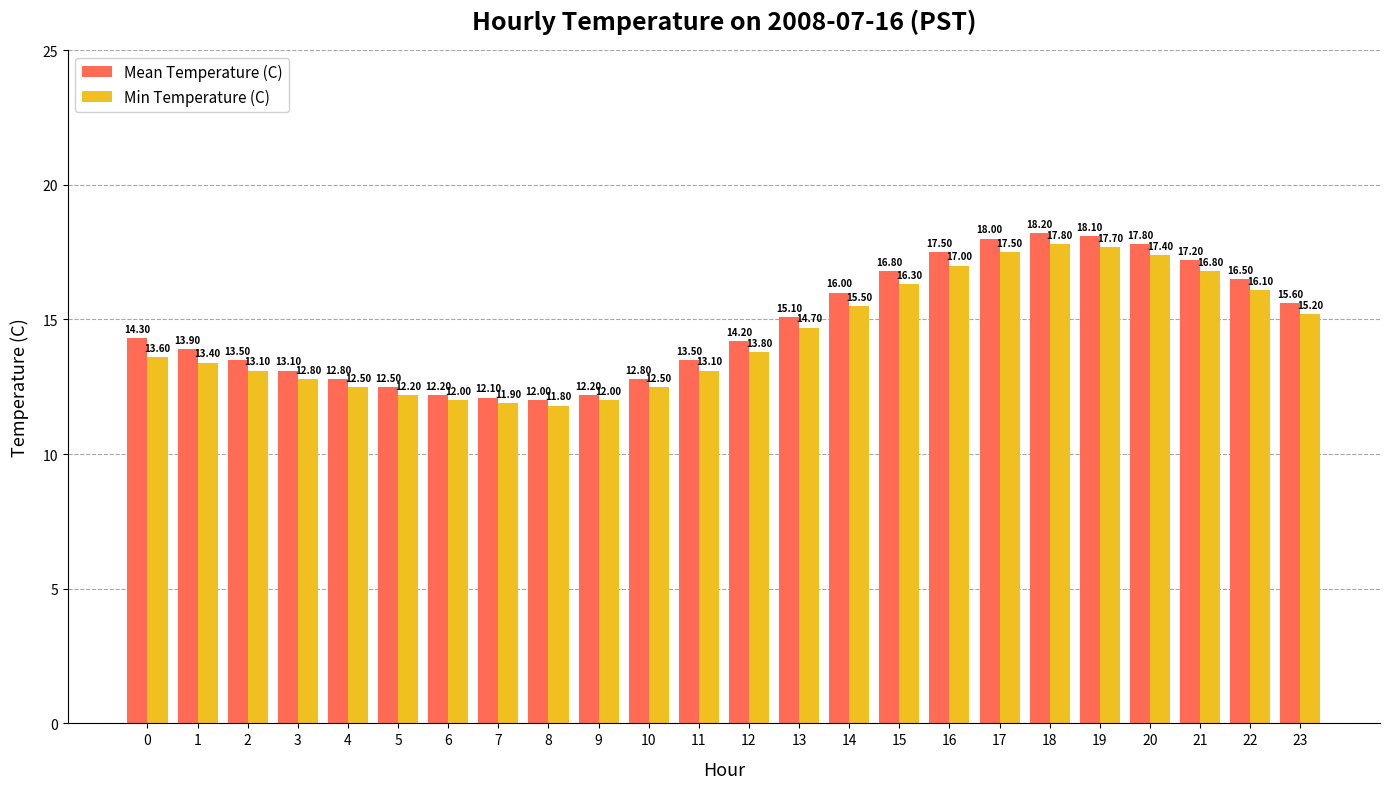

Reading left to right, transcribe all the data shown in this chart.

Mean Temperature (C): 0=14.3	1=13.9	2=13.5	3=13.1	4=12.8	5=12.5	6=12.2	7=12.1	8=12.0	9=12.2	10=12.8	11=13.5	12=14.2	13=15.1	14=16.0	15=16.8	16=17.5	17=18.0	18=18.2	19=18.1	20=17.8	21=17.2	22=16.5	23=15.6
Min Temperature (C): 0=13.6	1=13.4	2=13.1	3=12.8	4=12.5	5=12.2	6=12.0	7=11.9	8=11.8	9=12.0	10=12.5	11=13.1	12=13.8	13=14.7	14=15.5	15=16.3	16=17.0	17=17.5	18=17.8	19=17.7	20=17.4	21=16.8	22=16.1	23=15.2